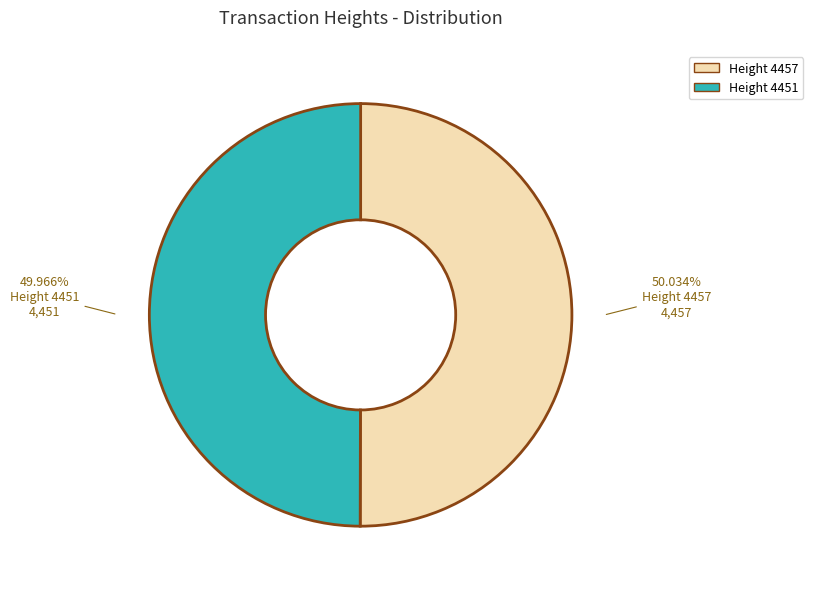

Is there any slice that represents more than half of the pie?

Yes